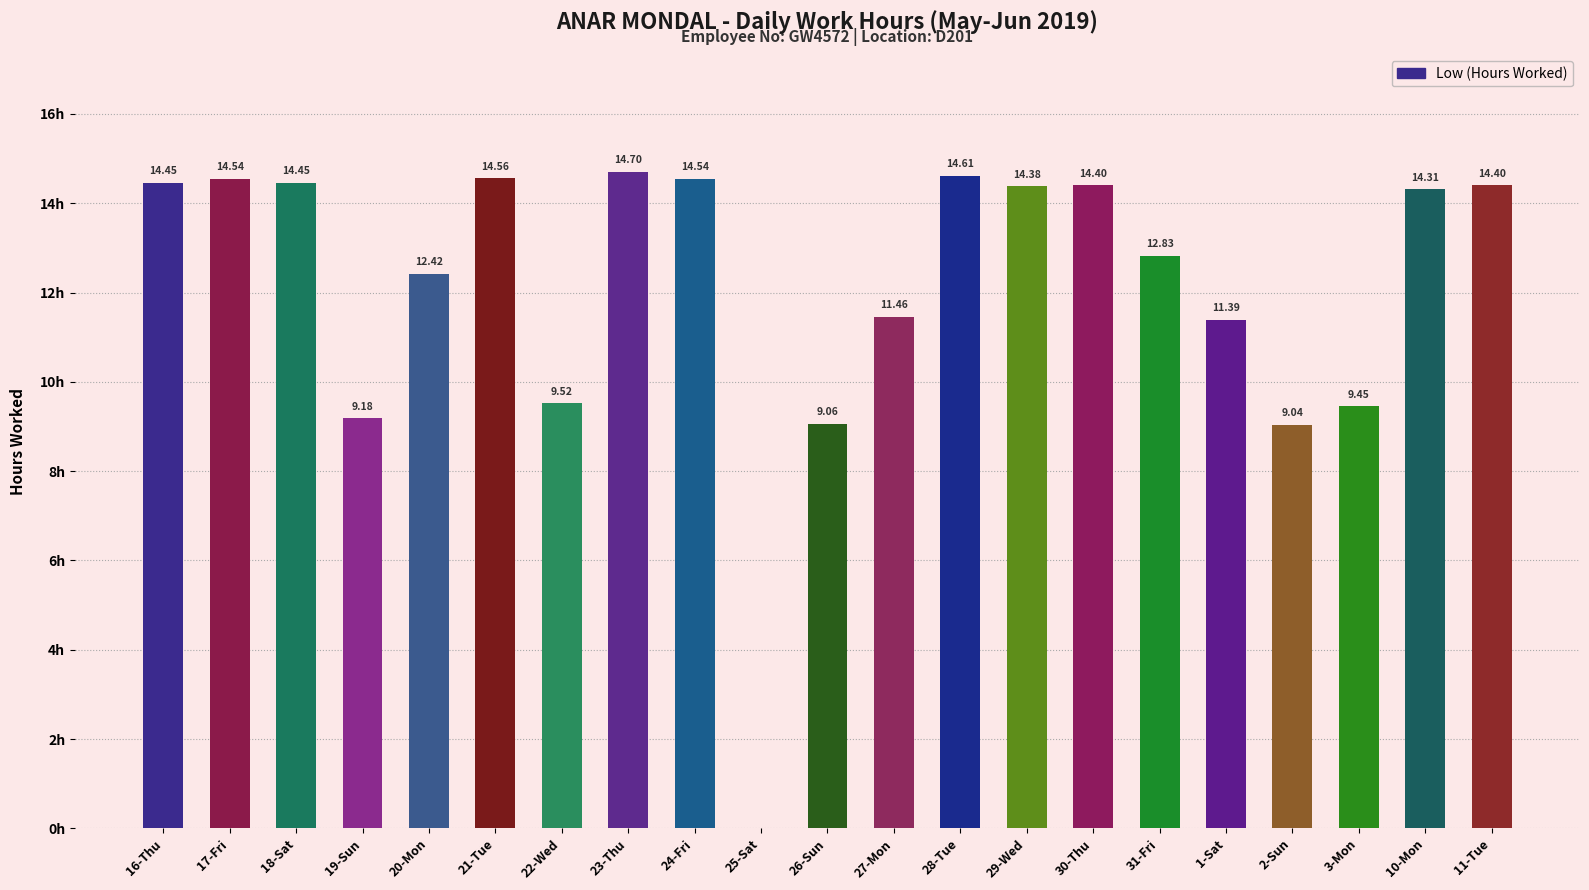

Between 28-Tue and 3-Mon, which is larger?

28-Tue